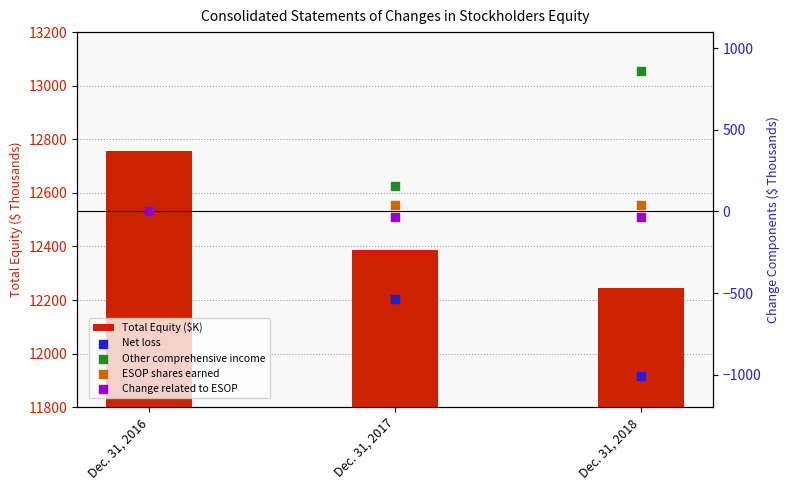

Which series contains the highest Y value?

Total Equity ($K)